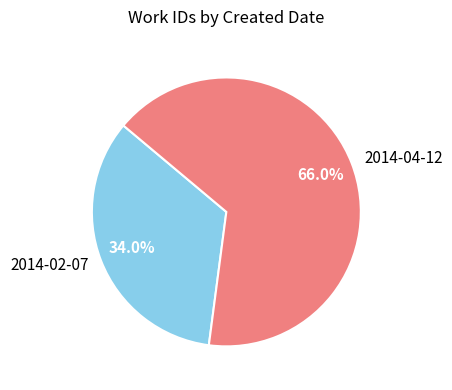

Between 2014-02-07 and 2014-04-12, which is larger?

2014-04-12